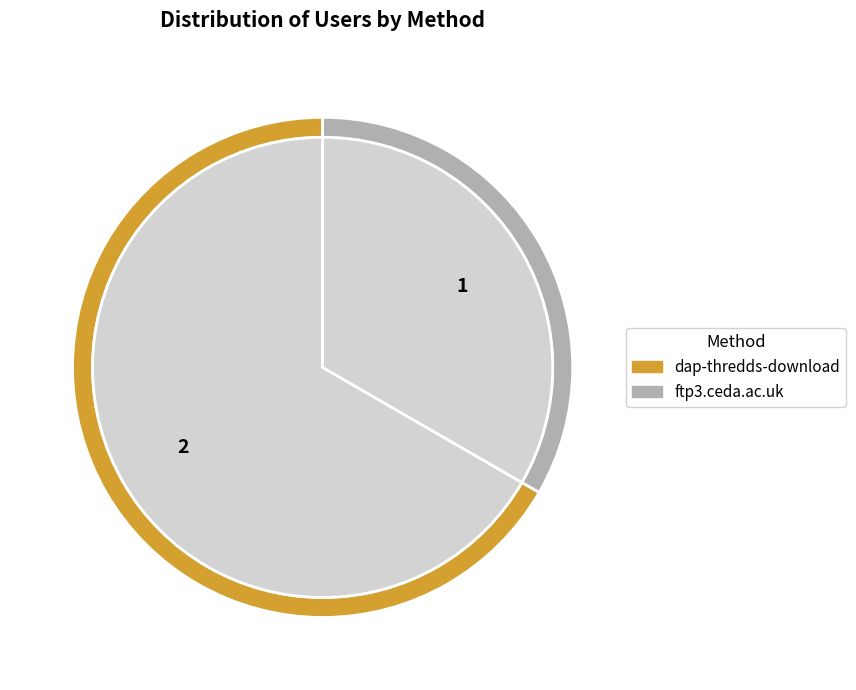

To the nearest percent, what is the average slice percentage?

50%